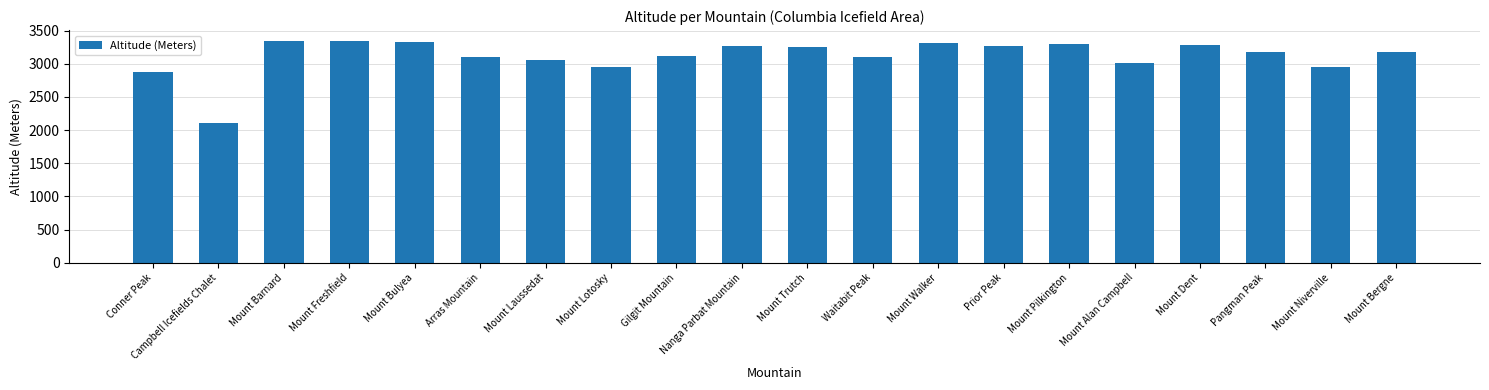

What is the difference between the values at Mount Walker and Mount Niverville?

356